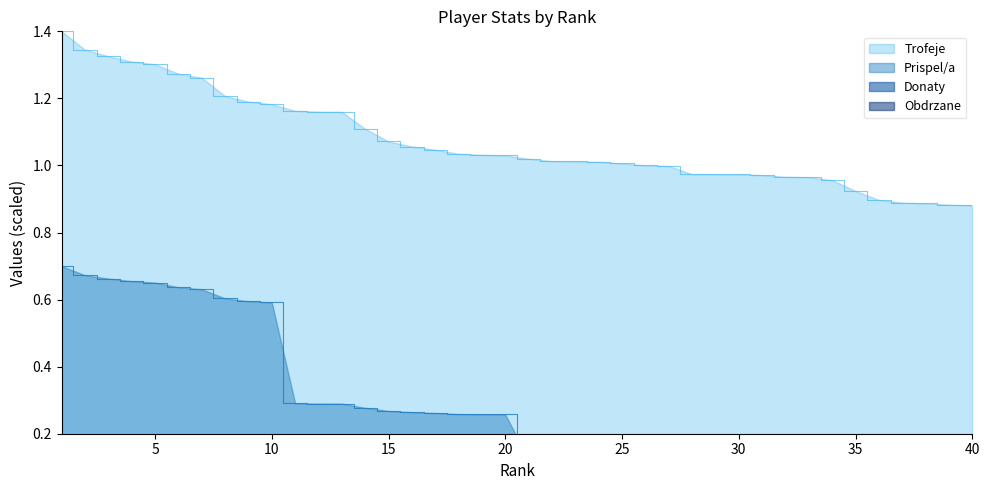

True or false: Prispel/a has a value of 0.6 at 8.

True